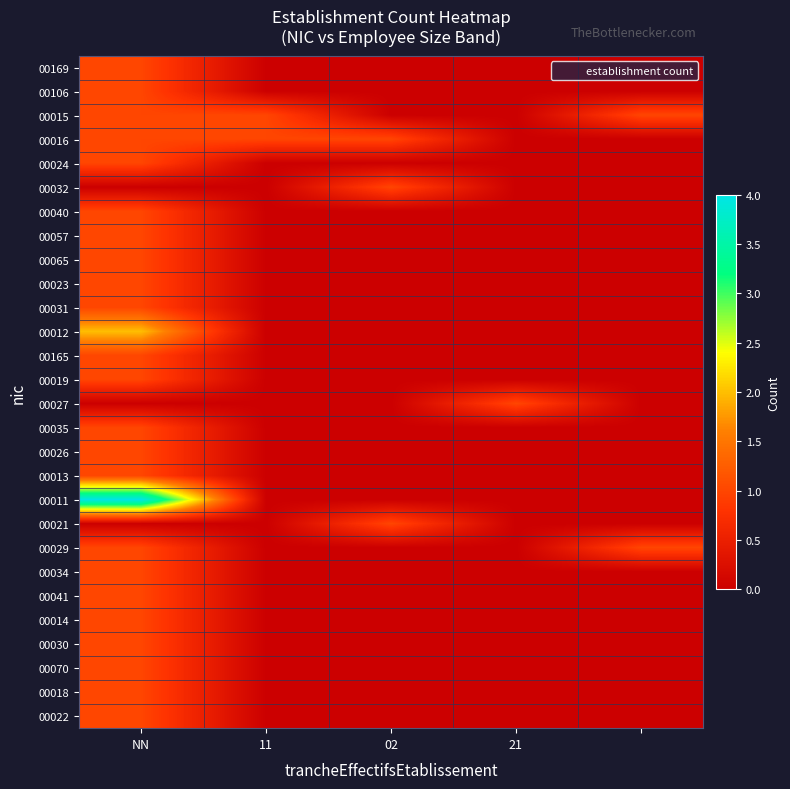

Which label corresponds to the largest value in the chart?

NN